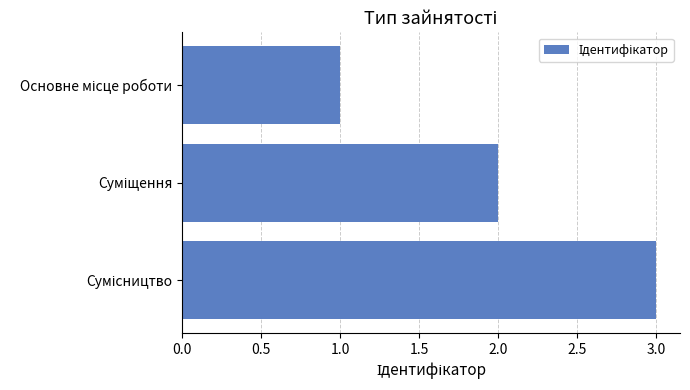

What is the difference between the maximum and minimum values?

2